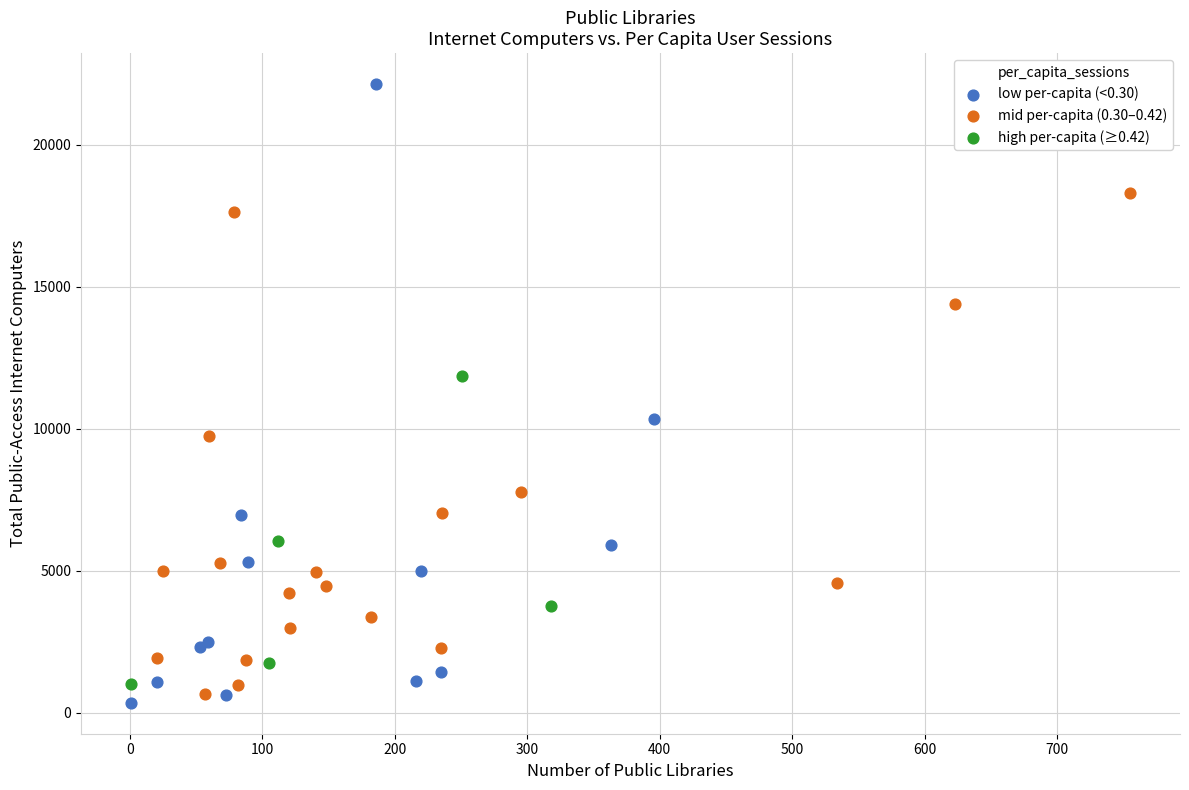

Which series has the largest Y range (max minus min)?

low per-capita (<0.30)